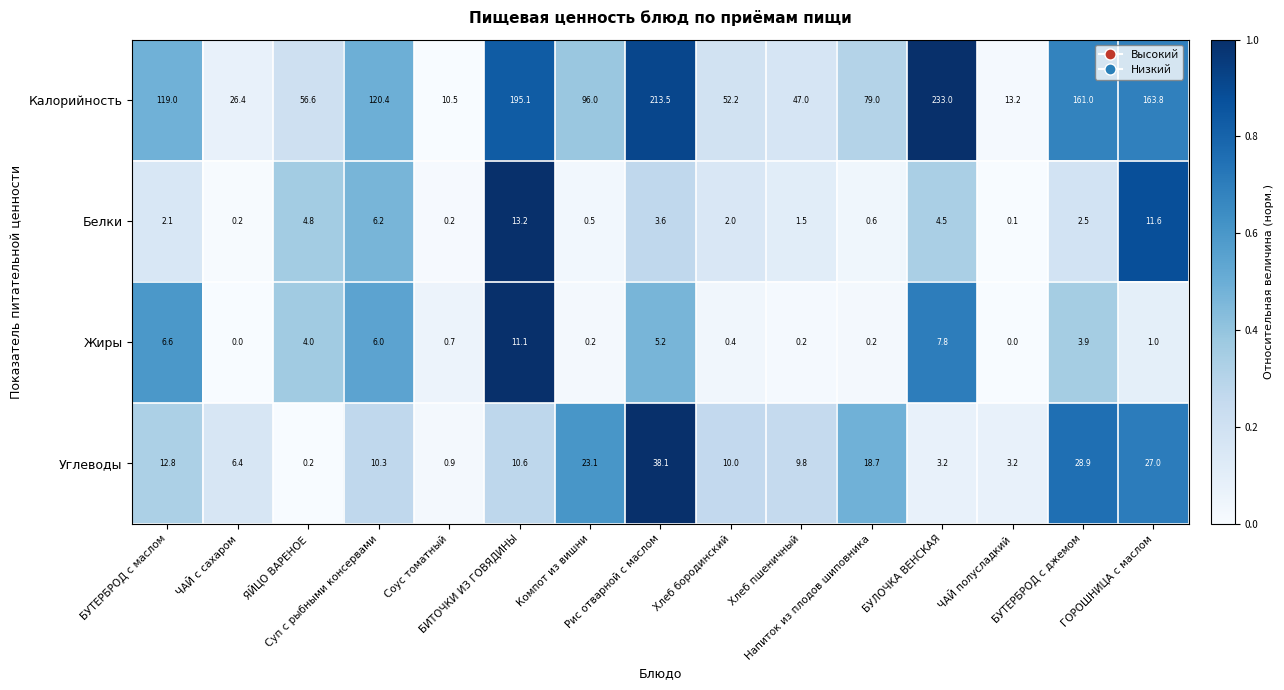

Which series has the widest spread of values?

Калорийность